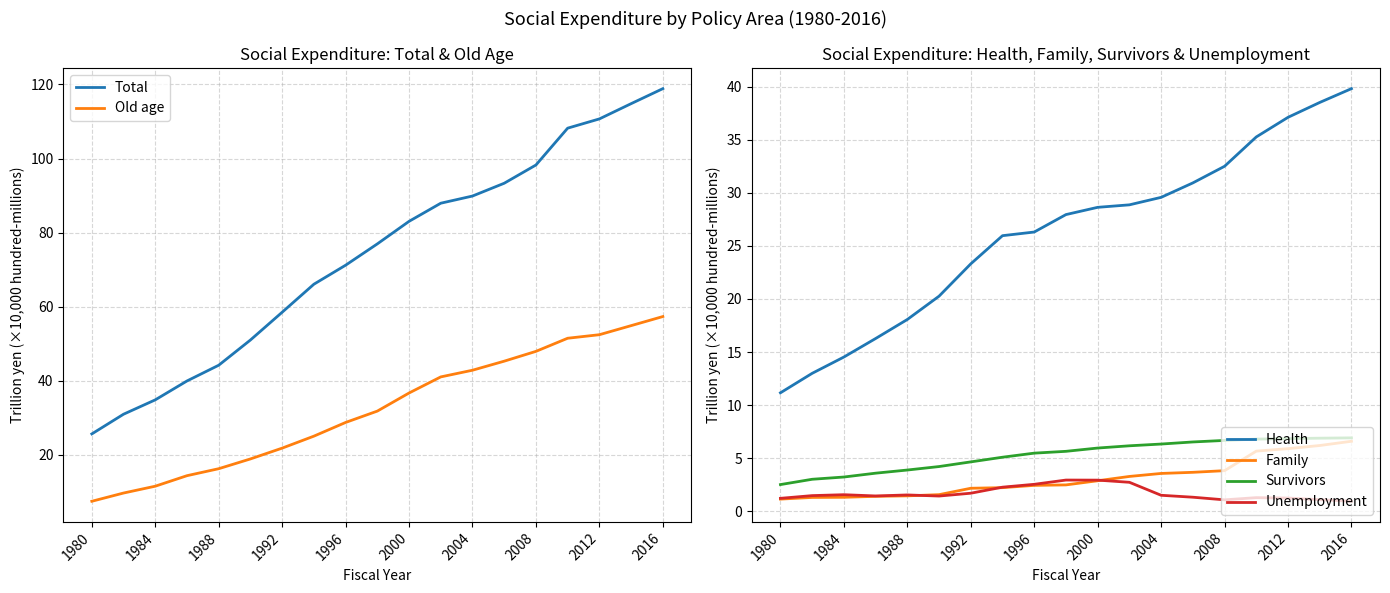

True or false: Total and Old age cross at least once.

False